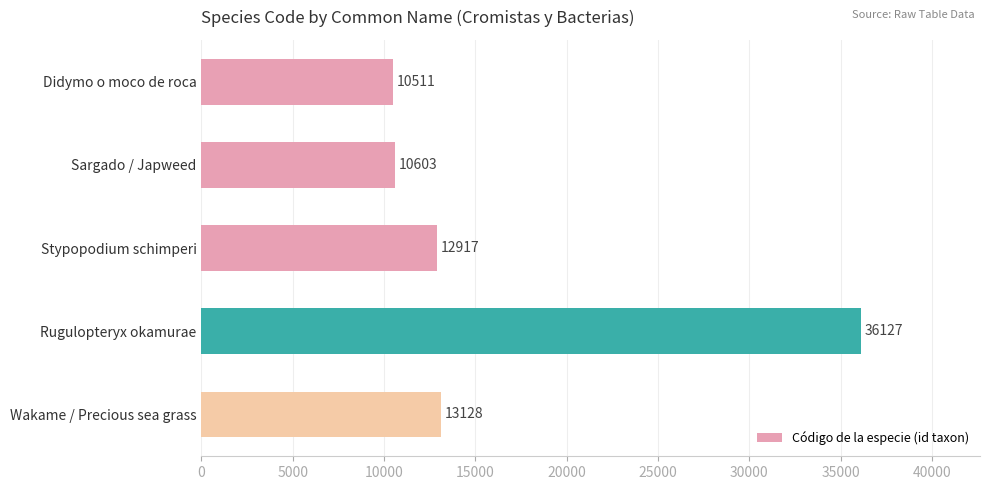

What value does the data have at Rugulopteryx okamurae, to the nearest 50?

36150